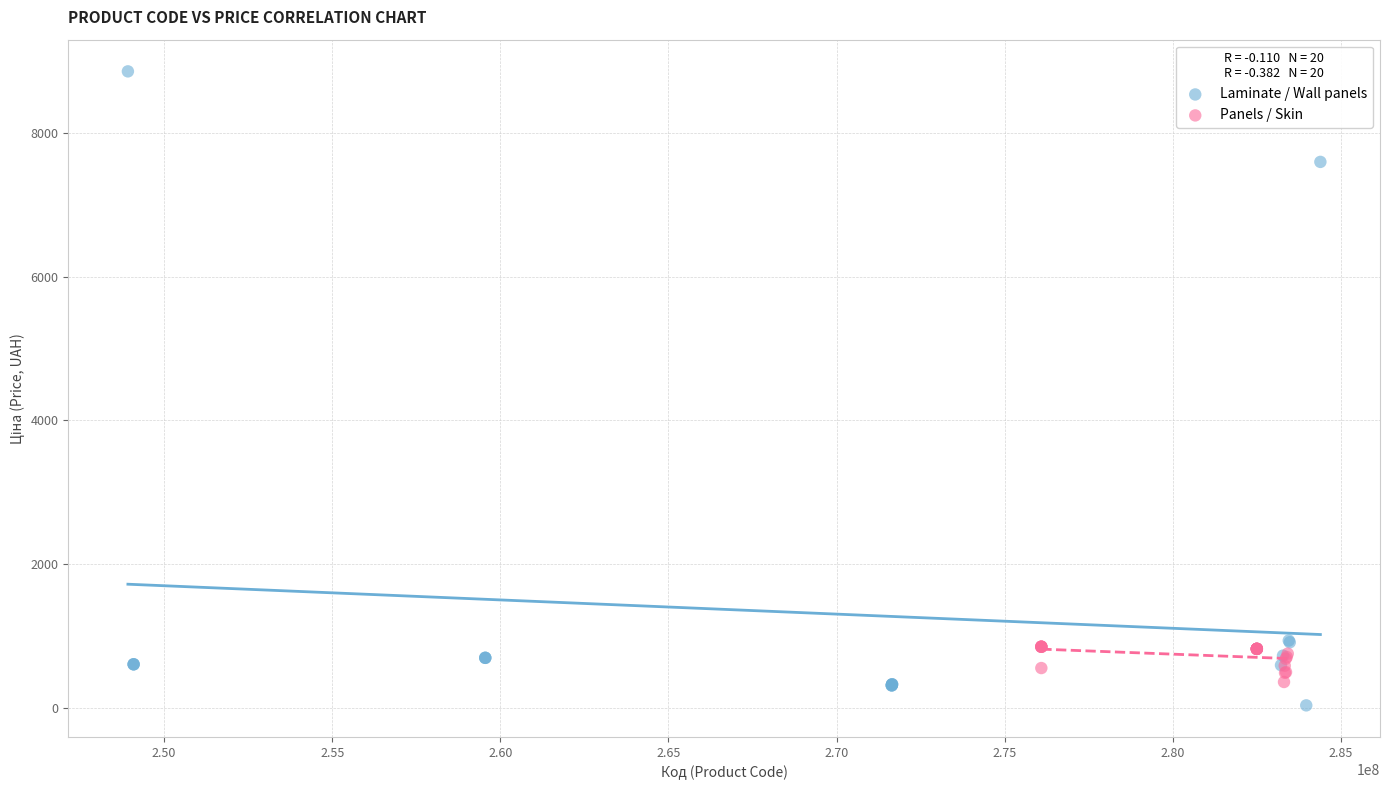

Which series has the widest spread of Y values?

Laminate / Wall panels